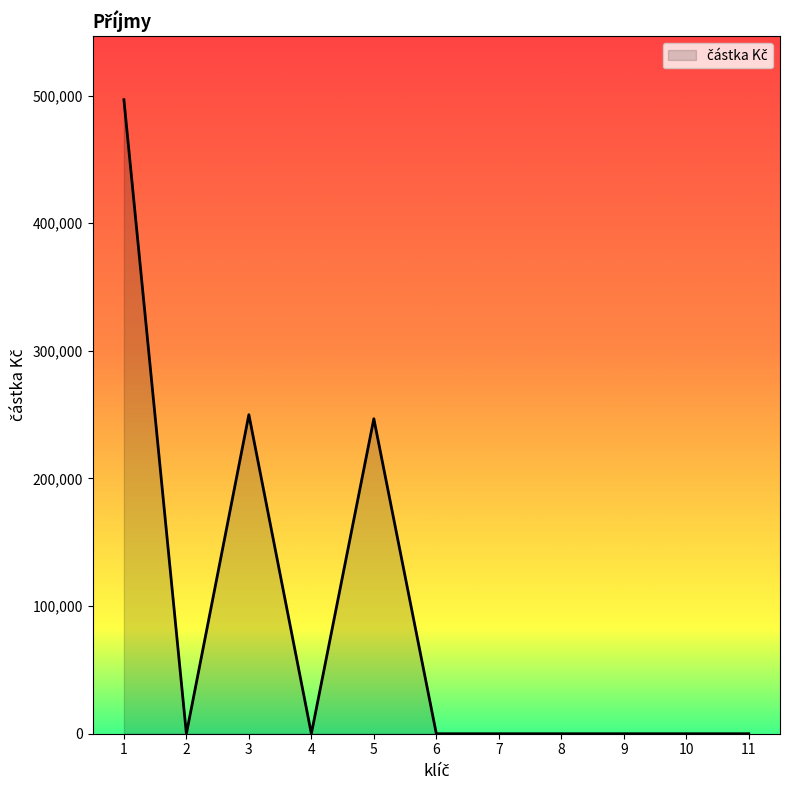

Does the chart have visible grid lines?

No